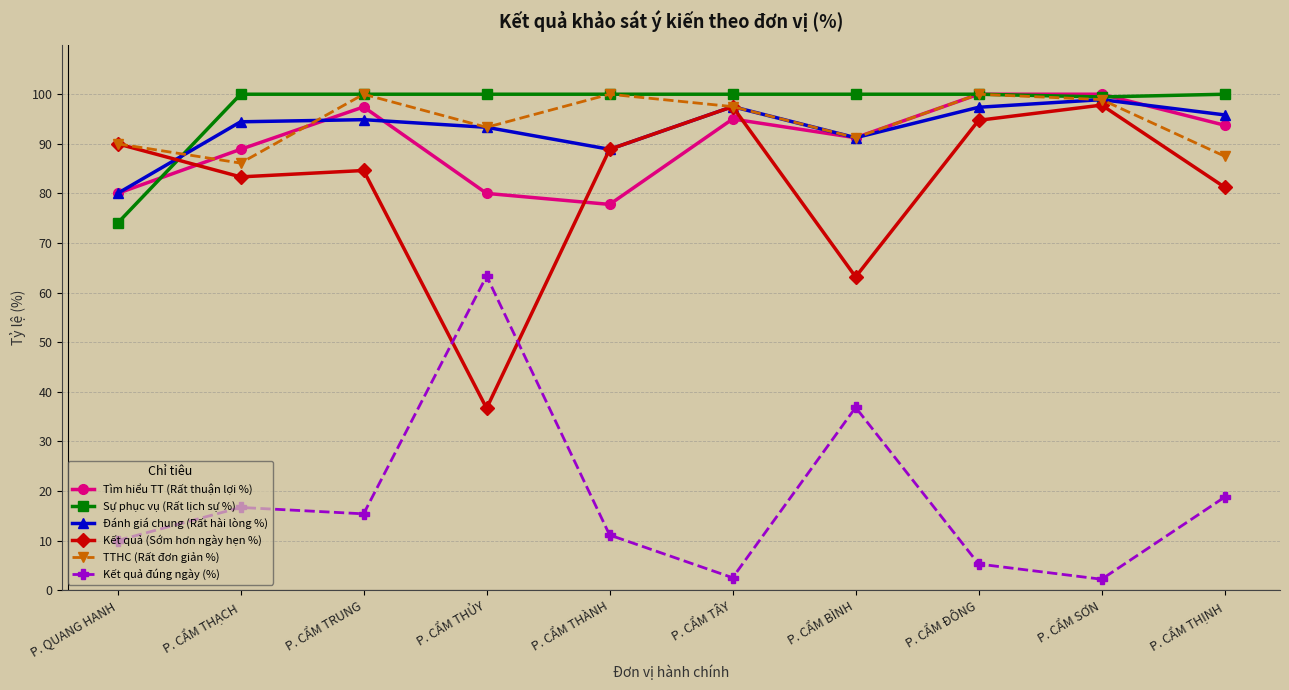

What is the value of the TTHC (Rất đơn giản %) point at the 9th from the left?

98.9